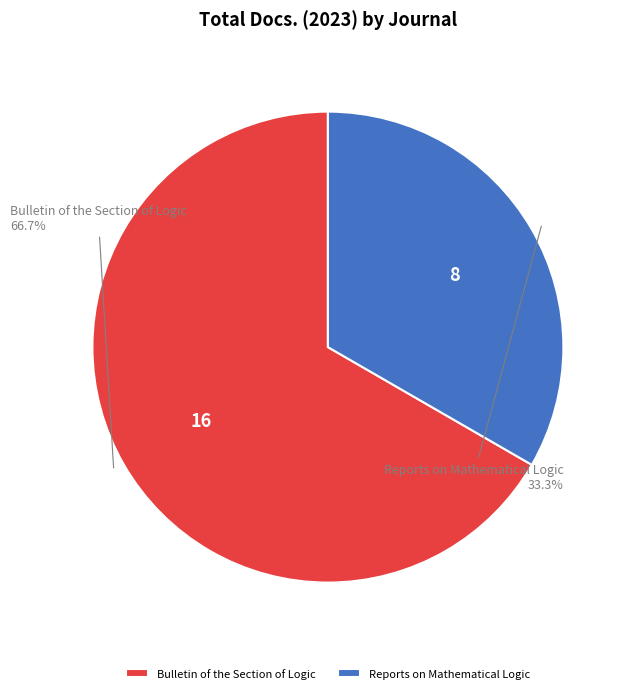

The Reports on Mathematical Logic slice represents 23% of the pie. True or false?

False